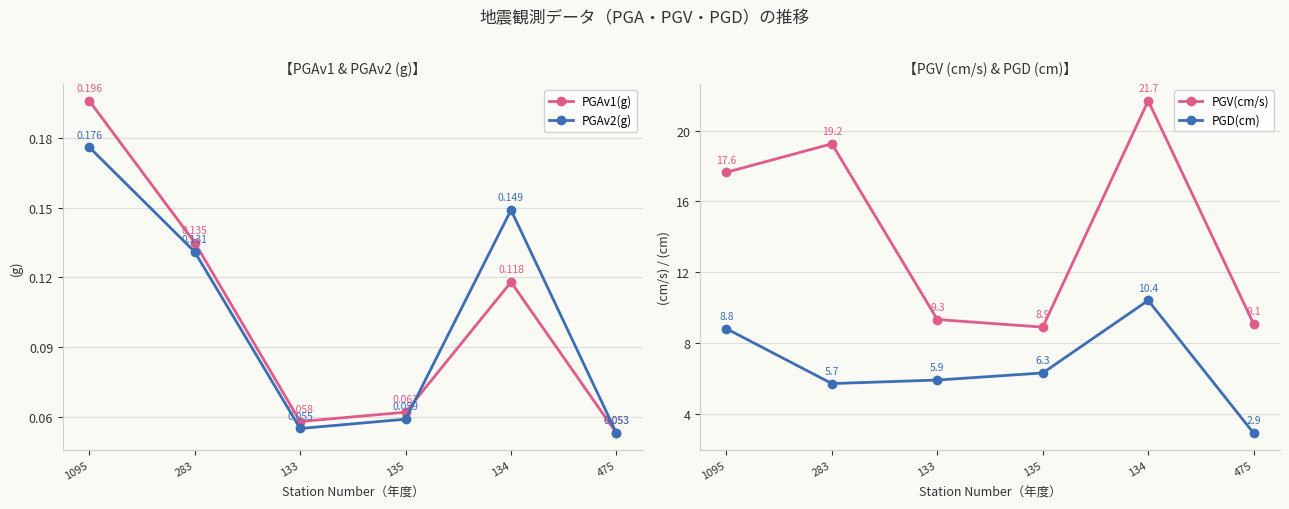

At which category does PGAv1(g) reach its first local peak?

134